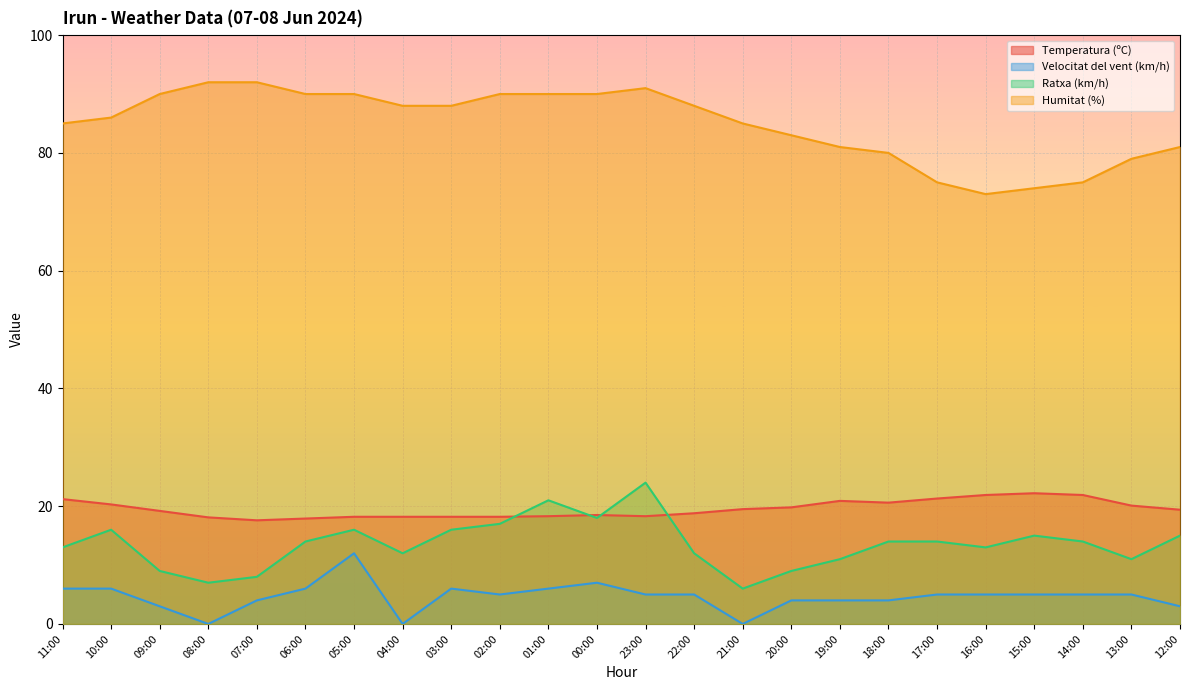

What is the value of the Velocitat del vent (km/h) point at the 20th from the left?

5.0